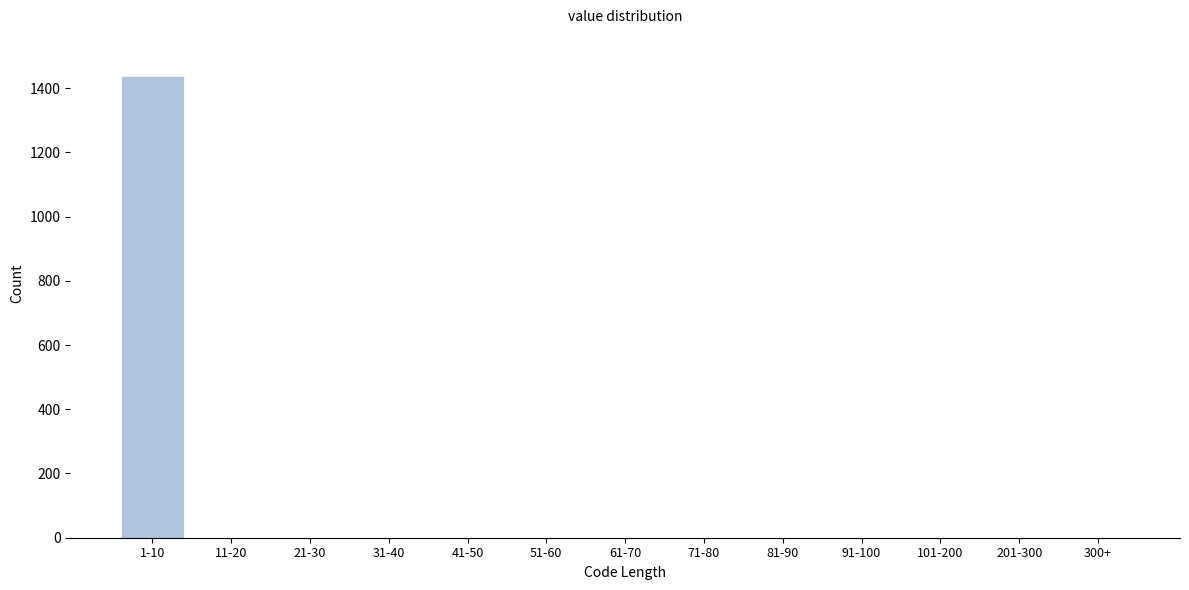

Between 1-10 and 71-80, which is larger?

1-10